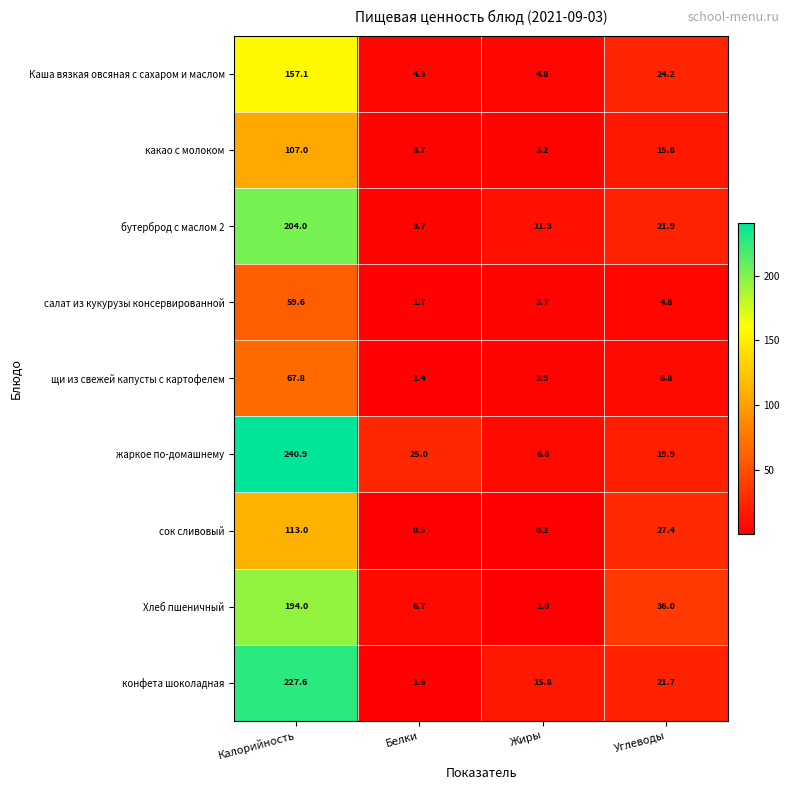

What is the smallest value displayed?

0.2